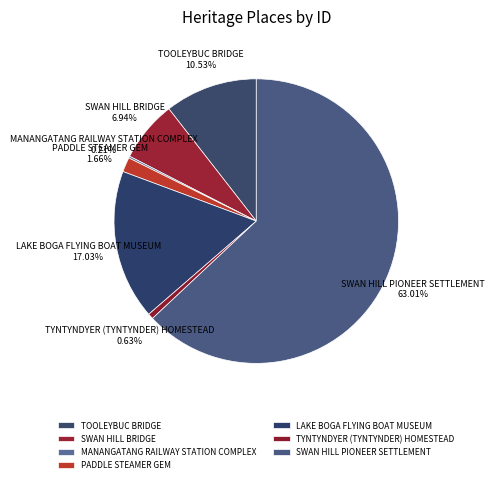

What is the majority slice?

SWAN HILL PIONEER SETTLEMENT